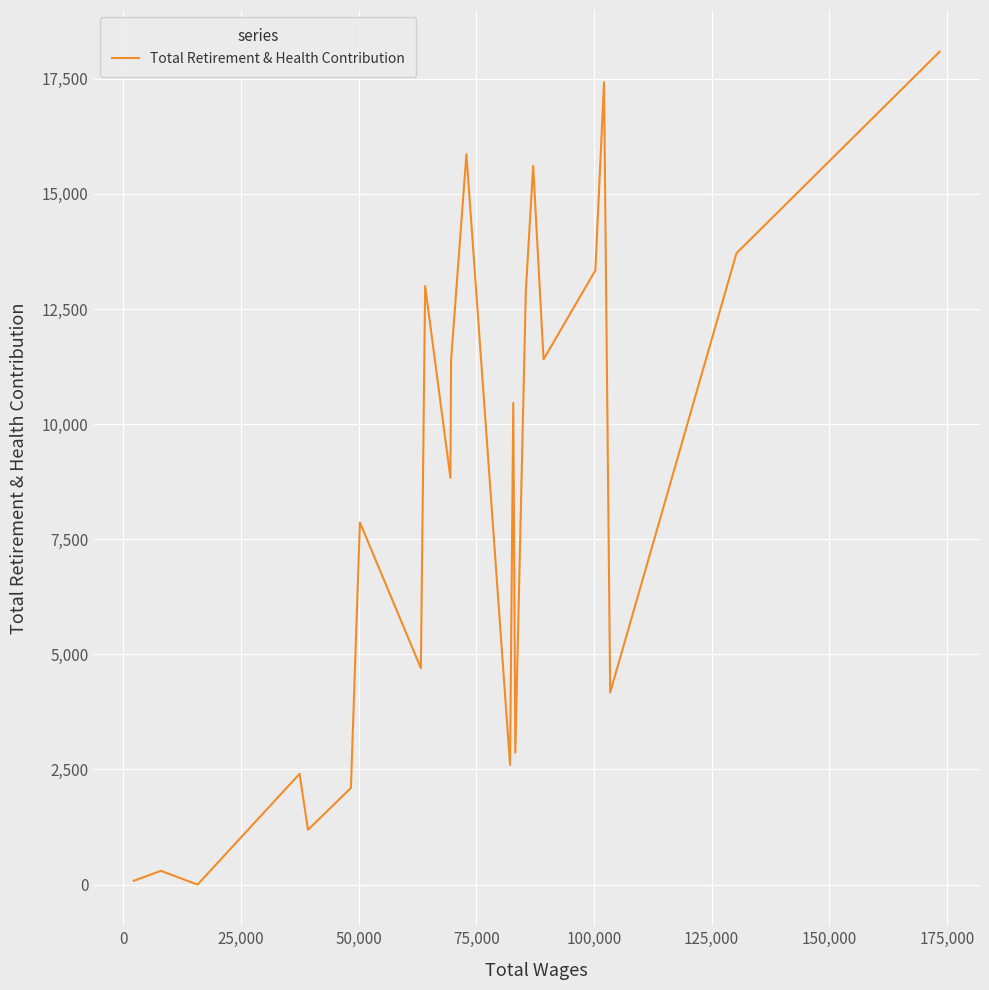

What is the greatest value displayed?

18091